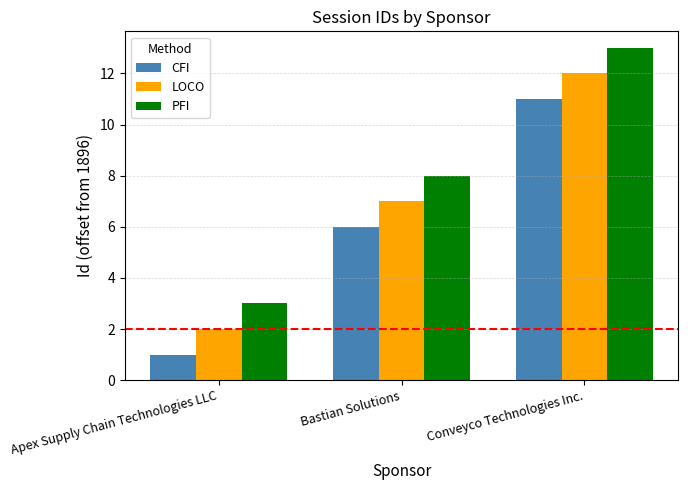

Reading left to right, transcribe all the data shown in this chart.

CFI: 1	6	11
LOCO: 2	7	12
PFI: 3	8	13